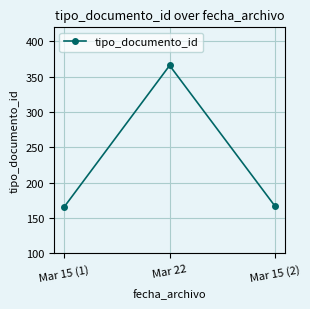

Which category has the highest value across all series?

Mar 22